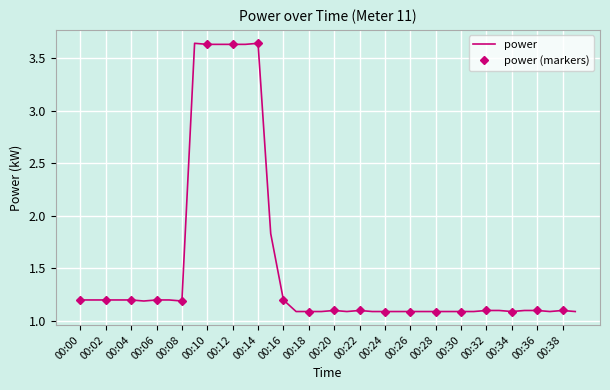

Reading left to right, extract all data points from this chart.

1.2	1.2	1.2	1.2	1.2	1.2	1.2	1.2	1.2	3.6	3.6	3.6	3.6	3.6	3.6	1.8	1.2	1.1	1.1	1.1	1.1	1.1	1.1	1.1	1.1	1.1	1.1	1.1	1.1	1.1	1.1	1.1	1.1	1.1	1.1	1.1	1.1	1.1	1.1	1.1